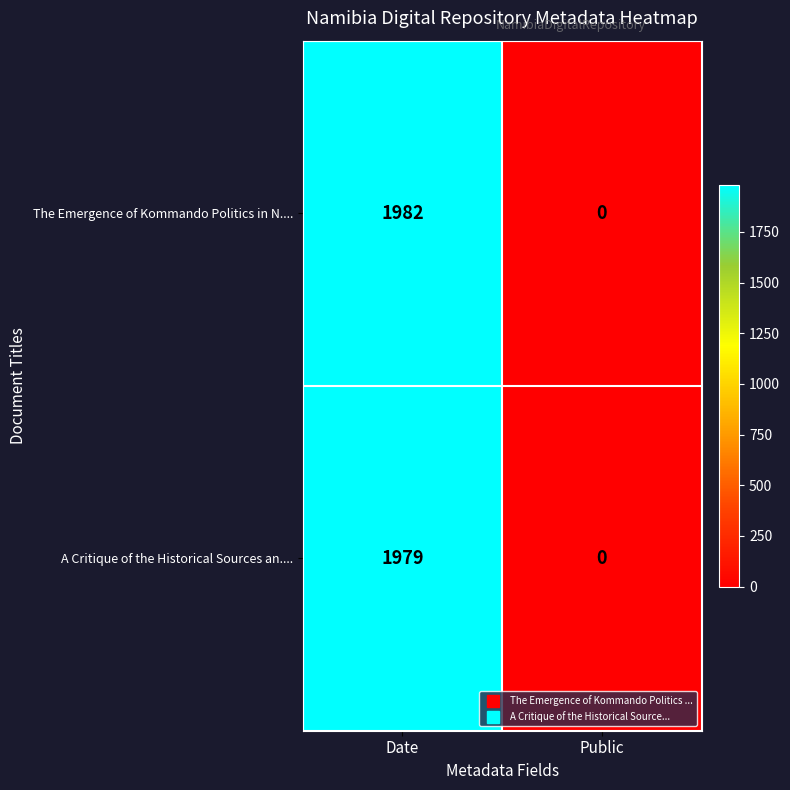

Between Date and Public, which series saw the biggest shift?

The Emergence of Kommando Politics in N....